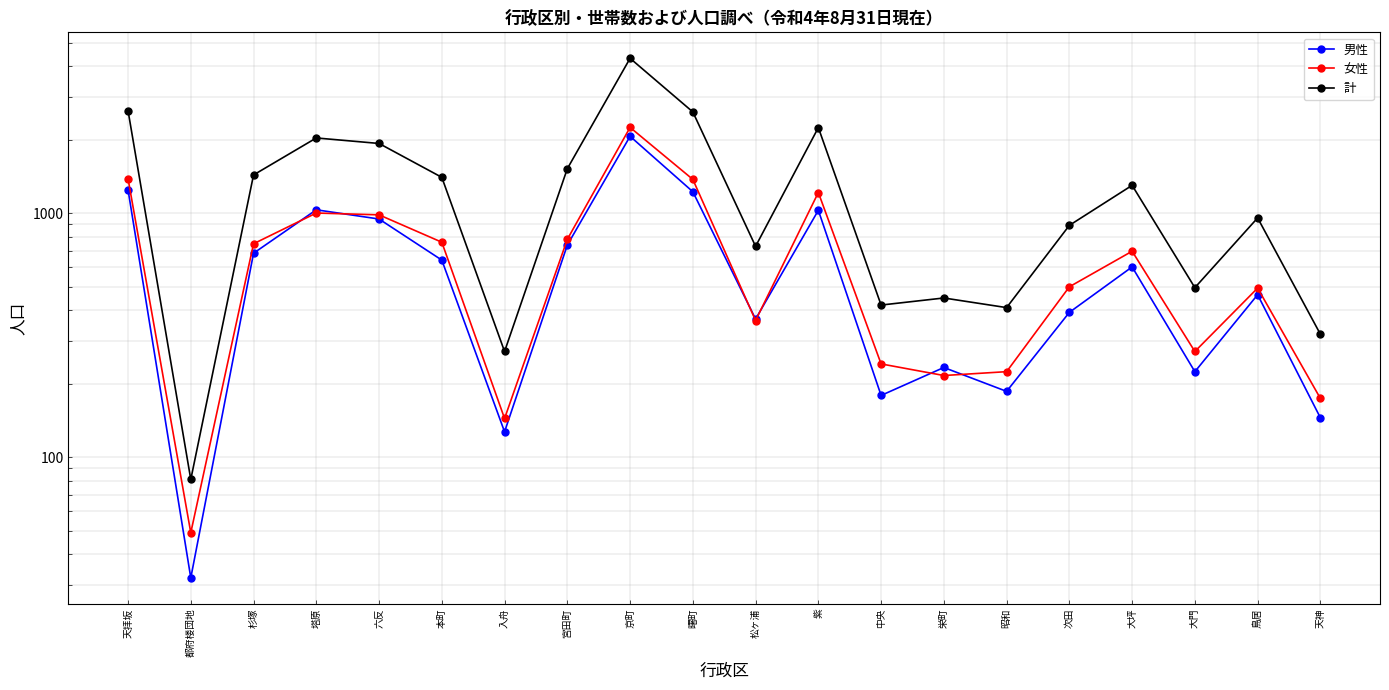

How many lines are shown in the chart?

3